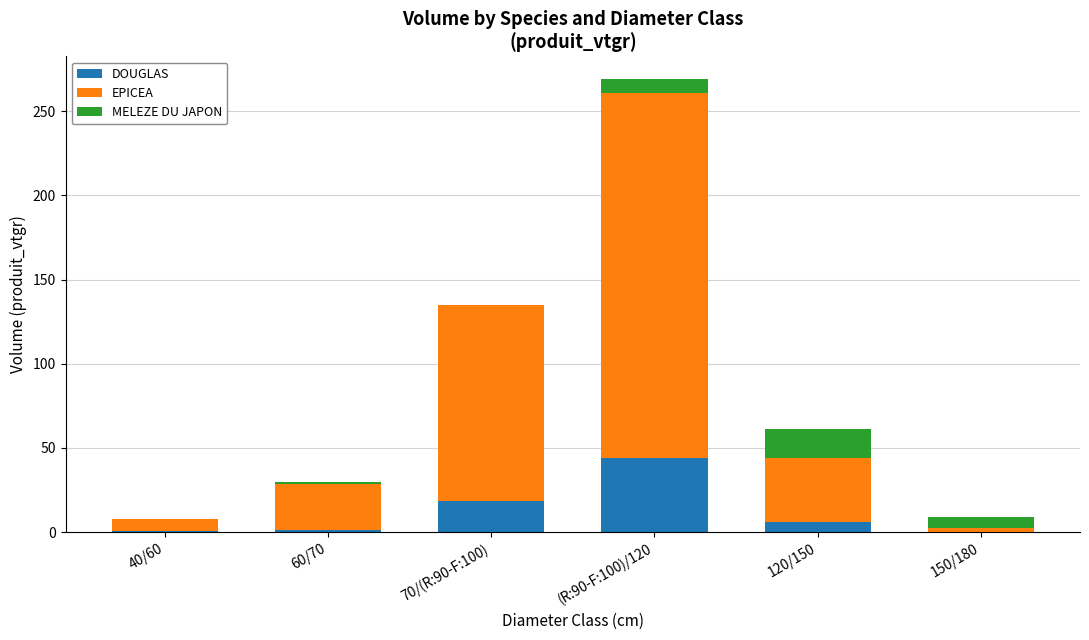

The value of DOUGLAS at 150/180 is 0.0. True or false?

True